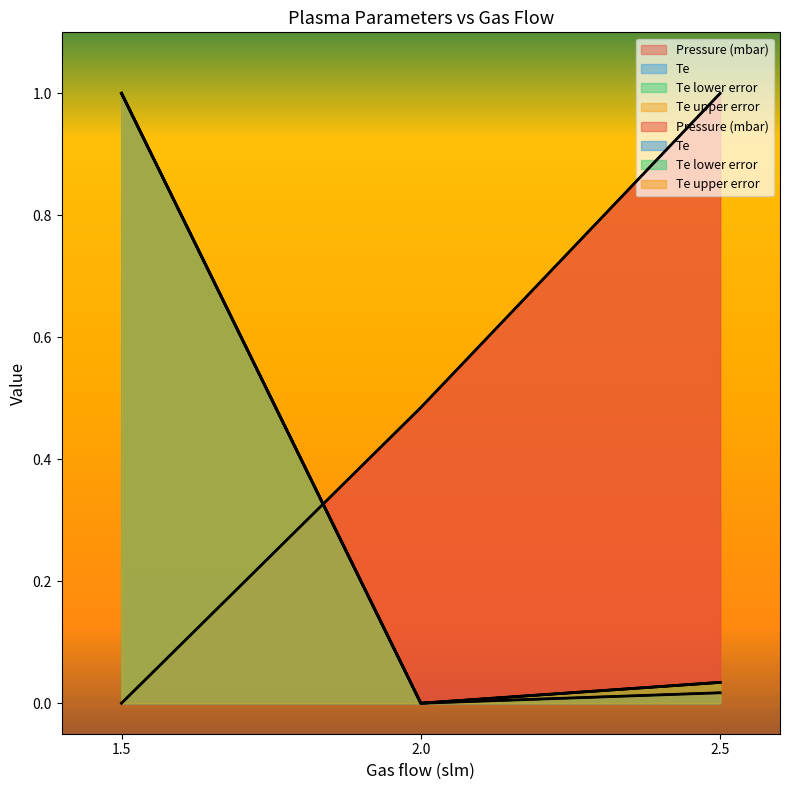

Reading left to right, list all the values displayed in this chart.

Pressure (mbar): 0.0	0.5	1.0
Te: 1.0	0.0	0.0
Te lower error: 1.0	0.0	0.0
Te upper error: 1.0	0.0	0.0